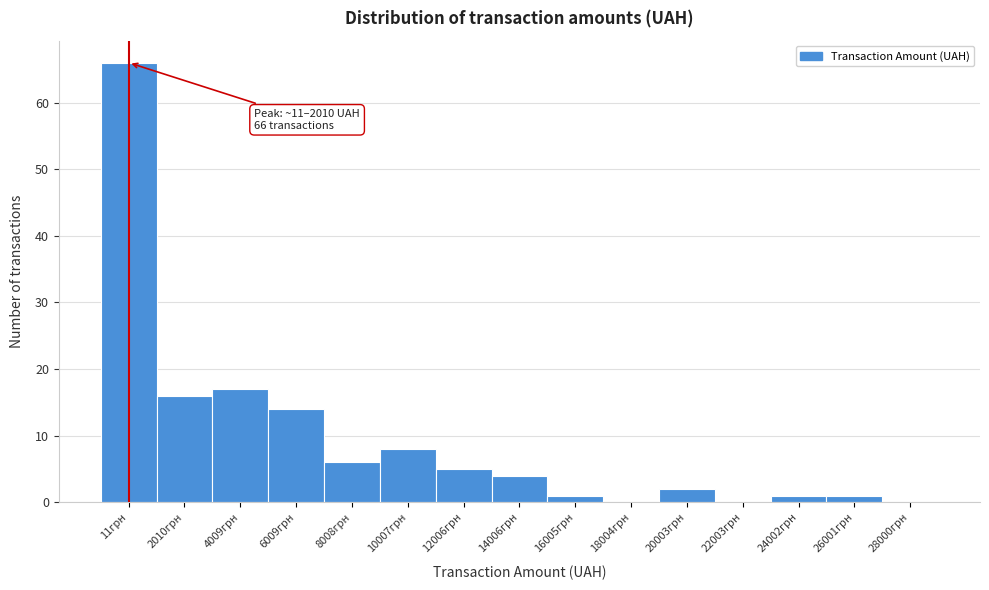

Reading left to right, what are all the values shown in this chart?

11грн=66	2010грн=16	4009грн=17	6009грн=14	8008грн=6	10007грн=8	12006грн=5	14006грн=4	16005грн=1	18004грн=0	20003грн=2	22003грн=0	24002грн=1	26001грн=1	28000грн=0